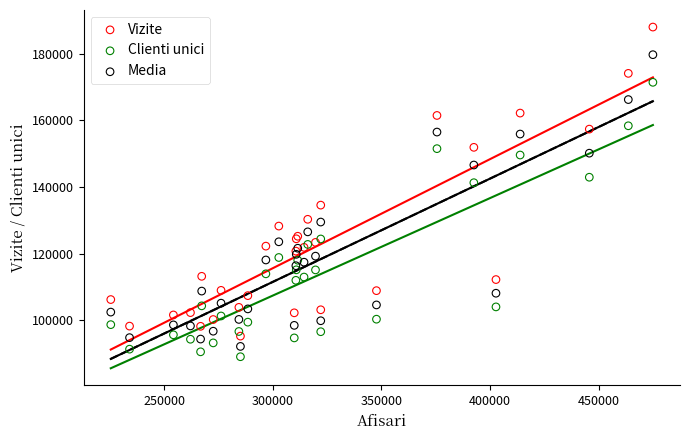

What are all the series names shown in the legend?

Vizite, Clienti unici, Media